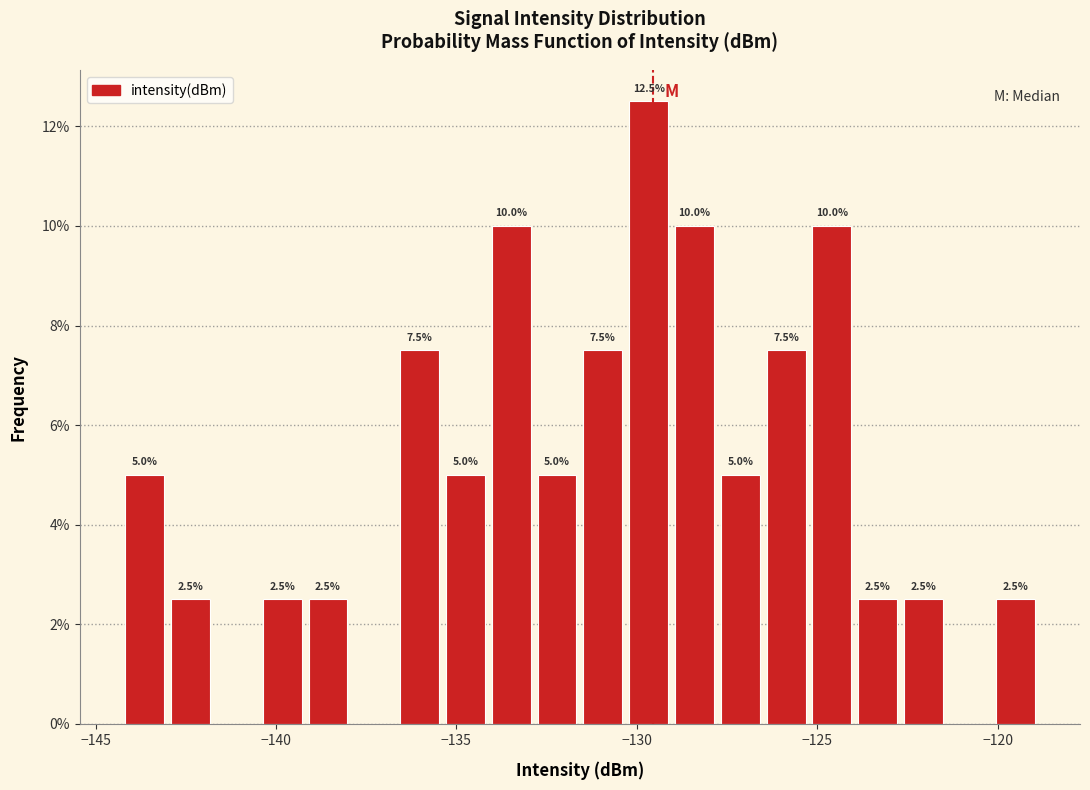

Read against the x-axis, roughly where is the centre of the tallest bar?

-129.5